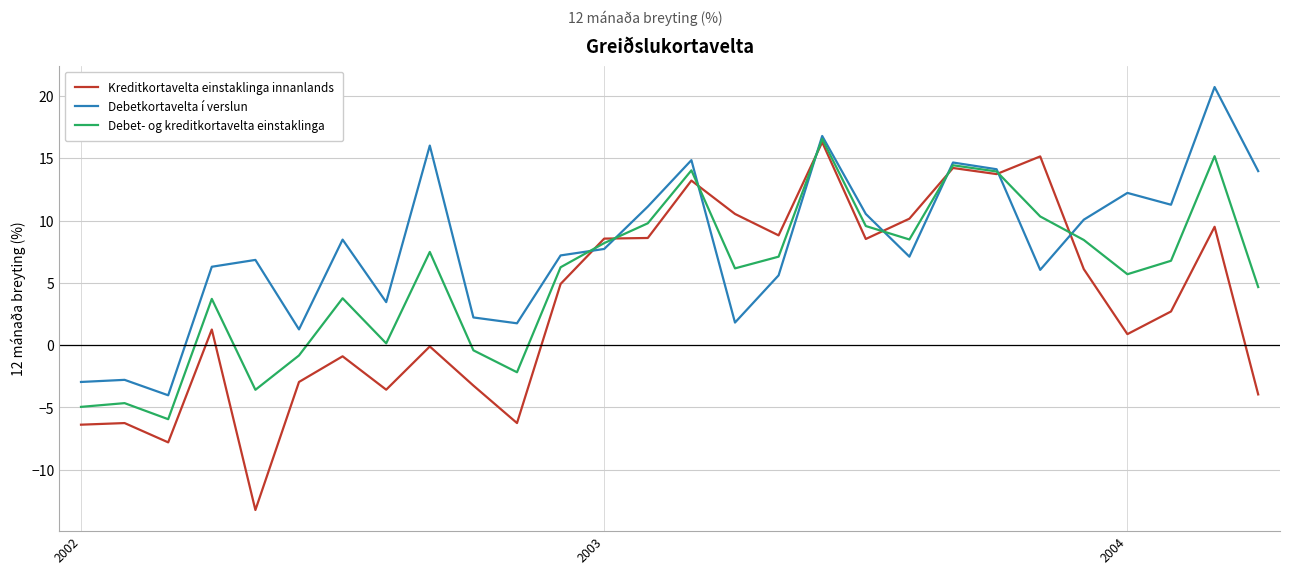

How many categories are shown in the chart?

28